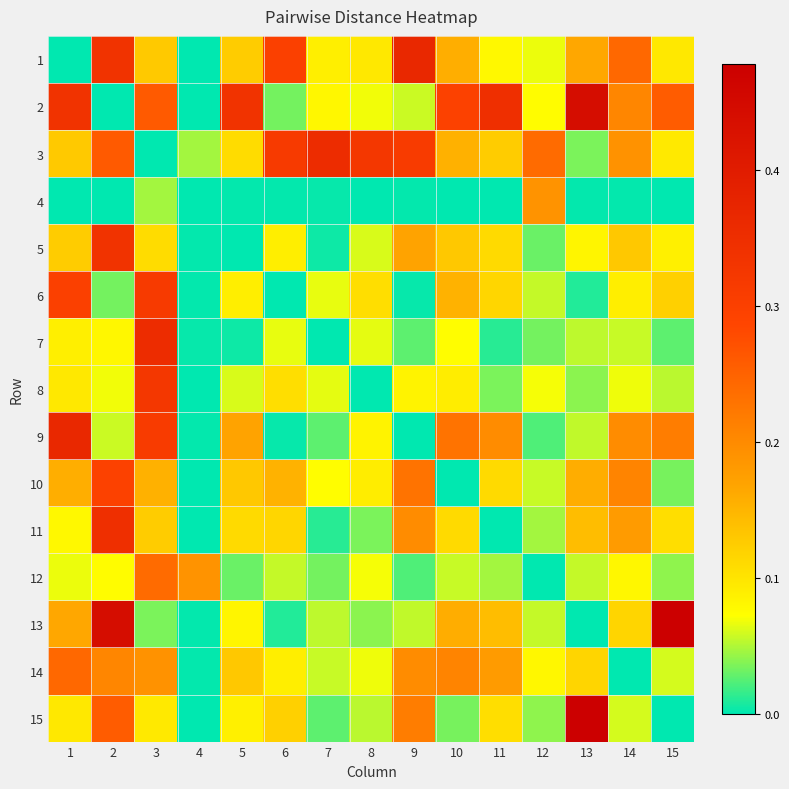

Reading left to right, transcribe all the data shown in this chart.

1: 1=0.0	2=0.3	3=0.1	4=0.0	5=0.1	6=0.3	7=0.1	8=0.1	9=0.4	10=0.2	11=0.1	12=0.1	13=0.2	14=0.2	15=0.1
2: 1=0.3	2=0.0	3=0.3	4=0.0	5=0.3	6=0.0	7=0.1	8=0.1	9=0.1	10=0.3	11=0.3	12=0.1	13=0.4	14=0.2	15=0.3
3: 1=0.1	2=0.3	3=0.0	4=0.0	5=0.1	6=0.3	7=0.4	8=0.3	9=0.3	10=0.2	11=0.1	12=0.2	13=0.0	14=0.2	15=0.1
4: 1=0.0	2=0.0	3=0.0	4=0.0	5=0.0	6=0.0	7=0.0	8=0.0	9=0.0	10=0.0	11=0.0	12=0.2	13=0.0	14=0.0	15=0.0
5: 1=0.1	2=0.3	3=0.1	4=0.0	5=0.0	6=0.1	7=0.0	8=0.1	9=0.2	10=0.1	11=0.1	12=0.0	13=0.1	14=0.1	15=0.1
6: 1=0.3	2=0.0	3=0.3	4=0.0	5=0.1	6=0.0	7=0.1	8=0.1	9=0.0	10=0.2	11=0.1	12=0.1	13=0.0	14=0.1	15=0.1
7: 1=0.1	2=0.1	3=0.4	4=0.0	5=0.0	6=0.1	7=0.0	8=0.1	9=0.0	10=0.1	11=0.0	12=0.0	13=0.1	14=0.1	15=0.0
8: 1=0.1	2=0.1	3=0.3	4=0.0	5=0.1	6=0.1	7=0.1	8=0.0	9=0.1	10=0.1	11=0.0	12=0.1	13=0.0	14=0.1	15=0.1
9: 1=0.4	2=0.1	3=0.3	4=0.0	5=0.2	6=0.0	7=0.0	8=0.1	9=0.0	10=0.2	11=0.2	12=0.0	13=0.1	14=0.2	15=0.2
10: 1=0.2	2=0.3	3=0.2	4=0.0	5=0.1	6=0.2	7=0.1	8=0.1	9=0.2	10=0.0	11=0.1	12=0.1	13=0.2	14=0.2	15=0.0
11: 1=0.1	2=0.3	3=0.1	4=0.0	5=0.1	6=0.1	7=0.0	8=0.0	9=0.2	10=0.1	11=0.0	12=0.0	13=0.1	14=0.2	15=0.1
12: 1=0.1	2=0.1	3=0.2	4=0.2	5=0.0	6=0.1	7=0.0	8=0.1	9=0.0	10=0.1	11=0.0	12=0.0	13=0.1	14=0.1	15=0.0
13: 1=0.2	2=0.4	3=0.0	4=0.0	5=0.1	6=0.0	7=0.1	8=0.0	9=0.1	10=0.2	11=0.1	12=0.1	13=0.0	14=0.1	15=0.5
14: 1=0.2	2=0.2	3=0.2	4=0.0	5=0.1	6=0.1	7=0.1	8=0.1	9=0.2	10=0.2	11=0.2	12=0.1	13=0.1	14=0.0	15=0.1
15: 1=0.1	2=0.3	3=0.1	4=0.0	5=0.1	6=0.1	7=0.0	8=0.1	9=0.2	10=0.0	11=0.1	12=0.0	13=0.5	14=0.1	15=0.0